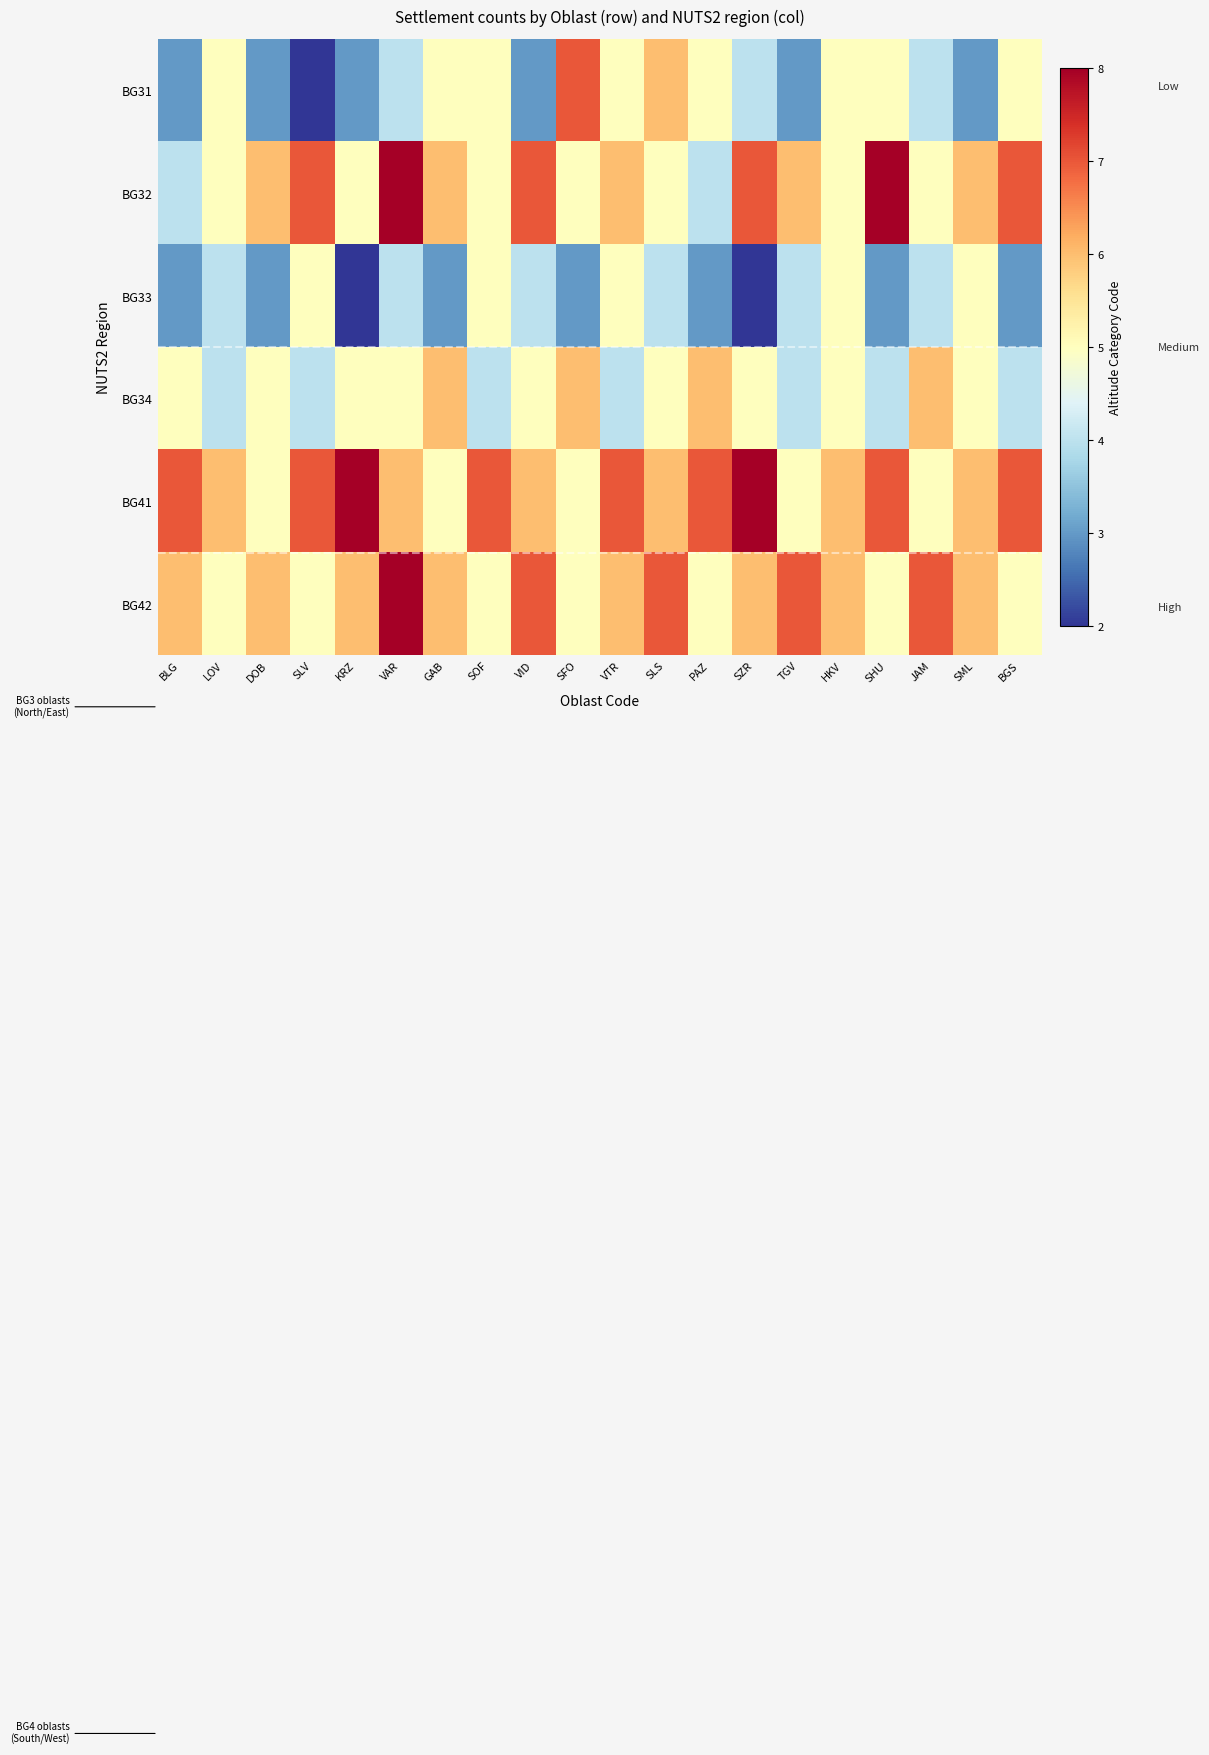

Reading left to right, transcribe all the data shown in this chart.

BG31: BLG=3	LOV=5	DOB=3	SLV=2	KRZ=3	VAR=4	GAB=5	SOF=5	VID=3	SFO=7	VTR=5	SLS=6	PAZ=5	SZR=4	TGV=3	HKV=5	SHU=5	JAM=4	SML=3	BGS=5
BG32: BLG=4	LOV=5	DOB=6	SLV=7	KRZ=5	VAR=8	GAB=6	SOF=5	VID=7	SFO=5	VTR=6	SLS=5	PAZ=4	SZR=7	TGV=6	HKV=5	SHU=8	JAM=5	SML=6	BGS=7
BG33: BLG=3	LOV=4	DOB=3	SLV=5	KRZ=2	VAR=4	GAB=3	SOF=5	VID=4	SFO=3	VTR=5	SLS=4	PAZ=3	SZR=2	TGV=4	HKV=5	SHU=3	JAM=4	SML=5	BGS=3
BG34: BLG=5	LOV=4	DOB=5	SLV=4	KRZ=5	VAR=5	GAB=6	SOF=4	VID=5	SFO=6	VTR=4	SLS=5	PAZ=6	SZR=5	TGV=4	HKV=5	SHU=4	JAM=6	SML=5	BGS=4
BG41: BLG=7	LOV=6	DOB=5	SLV=7	KRZ=8	VAR=6	GAB=5	SOF=7	VID=6	SFO=5	VTR=7	SLS=6	PAZ=7	SZR=8	TGV=5	HKV=6	SHU=7	JAM=5	SML=6	BGS=7
BG42: BLG=6	LOV=5	DOB=6	SLV=5	KRZ=6	VAR=8	GAB=6	SOF=5	VID=7	SFO=5	VTR=6	SLS=7	PAZ=5	SZR=6	TGV=7	HKV=6	SHU=5	JAM=7	SML=6	BGS=5